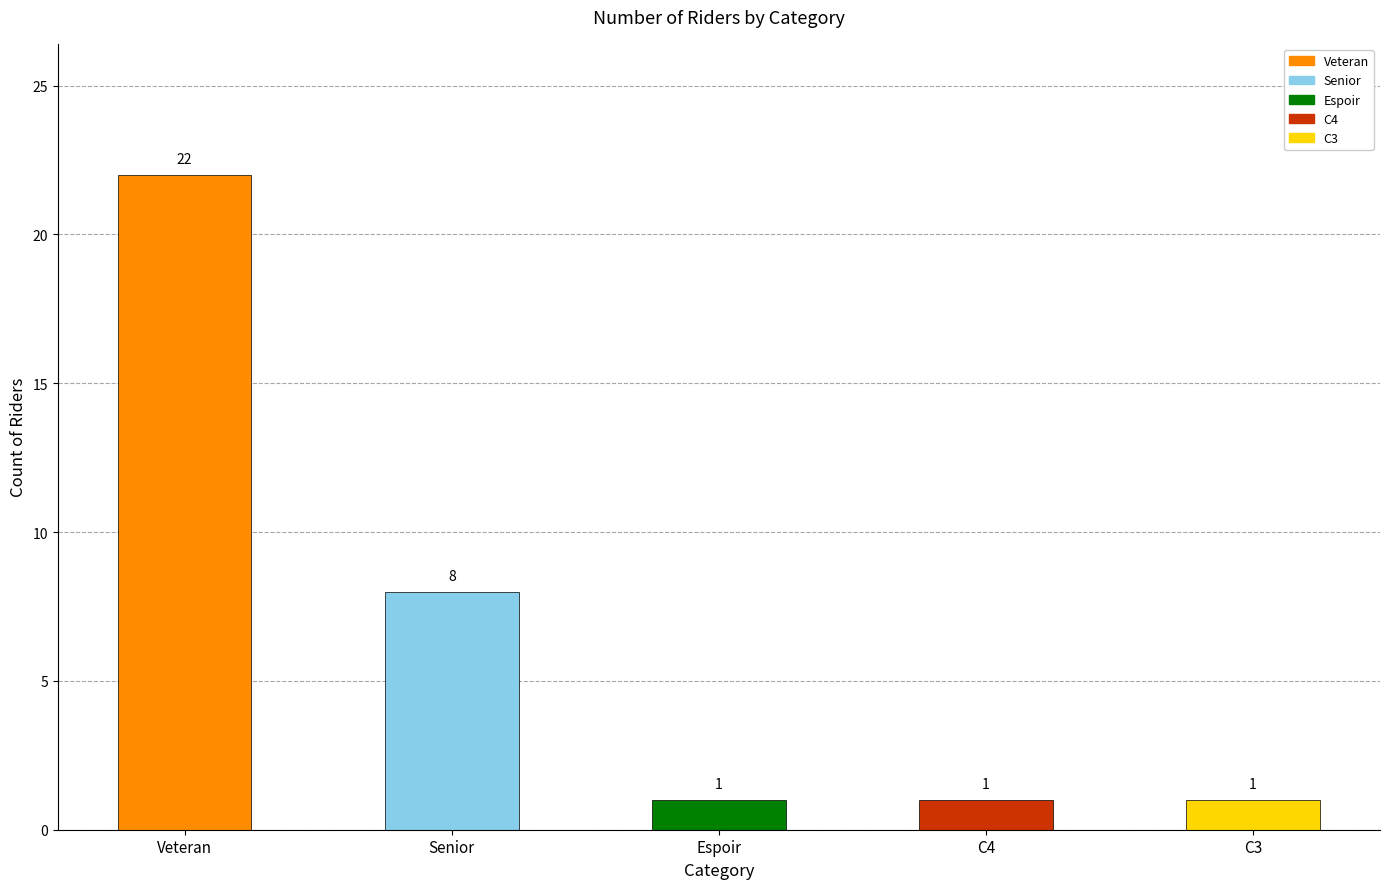

What position from the left is Espoir?

3